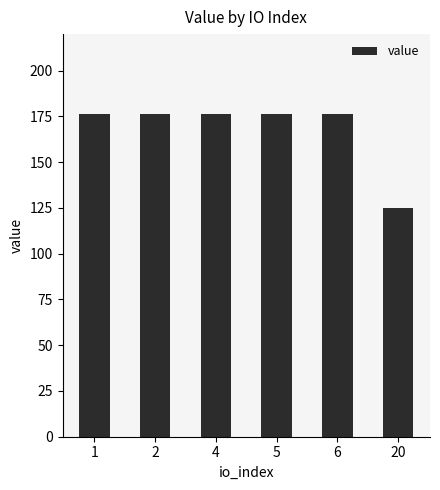

The chart shows a value of 125.2 at 20. True or false?

True